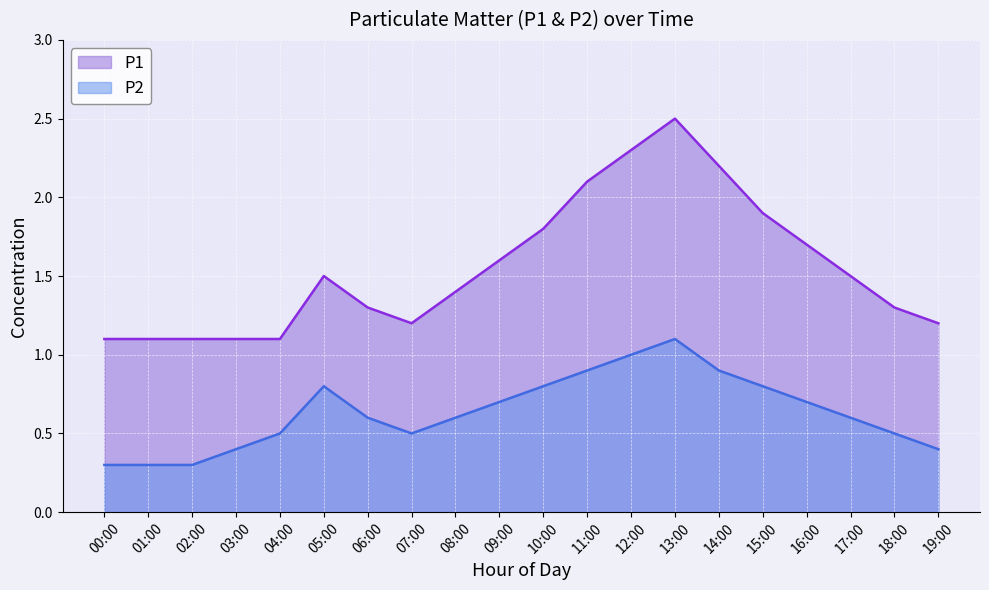

Is it true that P2 equals 0.9 at 11:00?

True